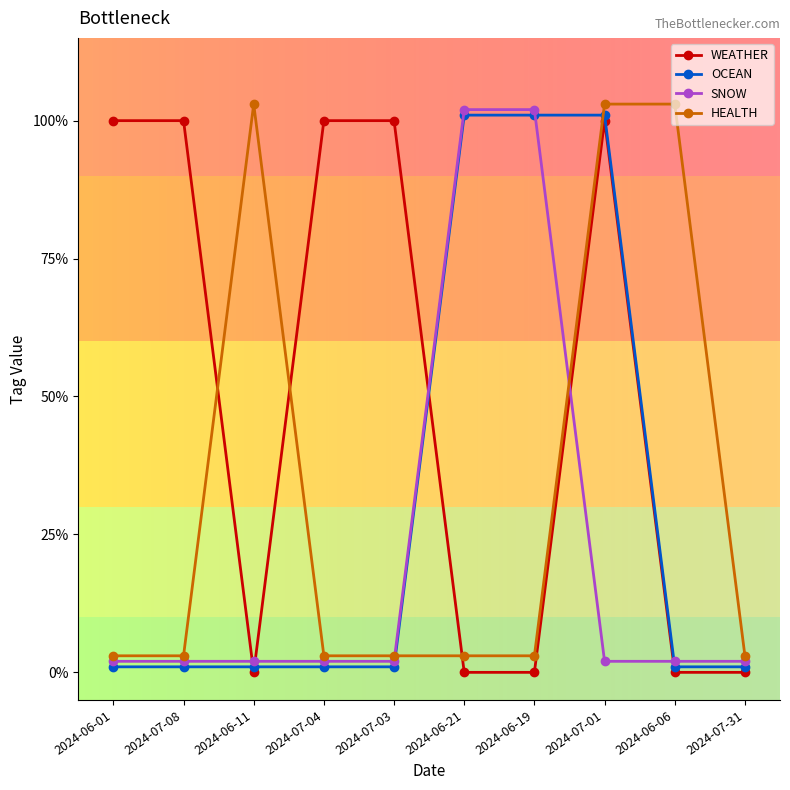

What is the value of the HEALTH point at the 3rd from the left?

1.0